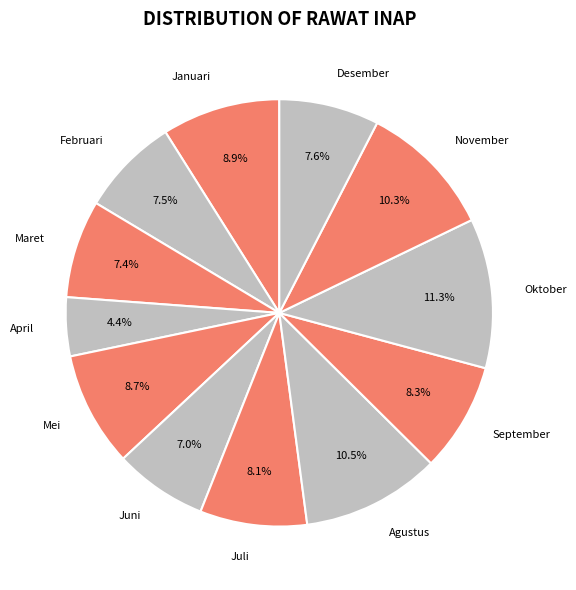

Is it true that Oktober is 11% of the pie?

True